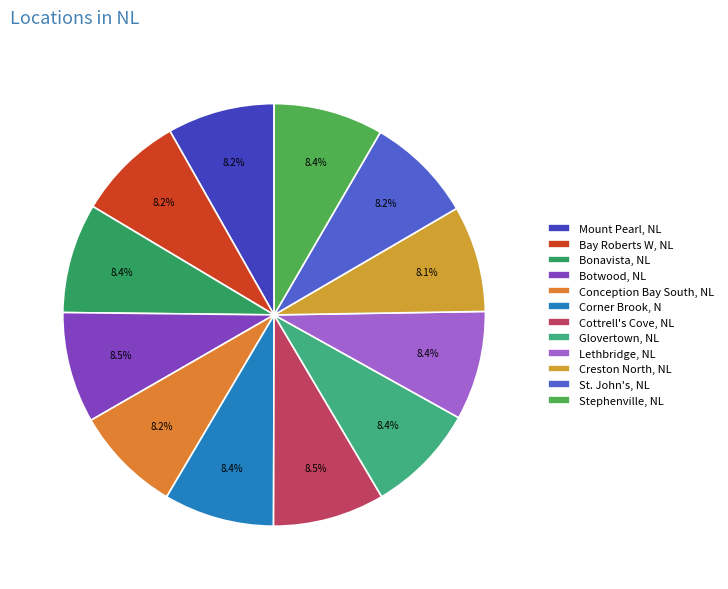

The Mount Pearl, NL slice represents 8% of the pie. True or false?

True